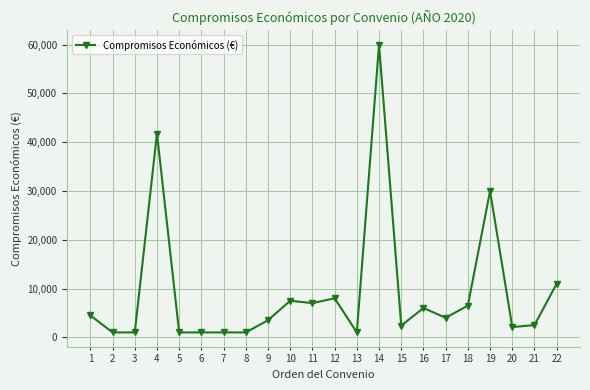

Is it true that the value at 10 is 7500?

True